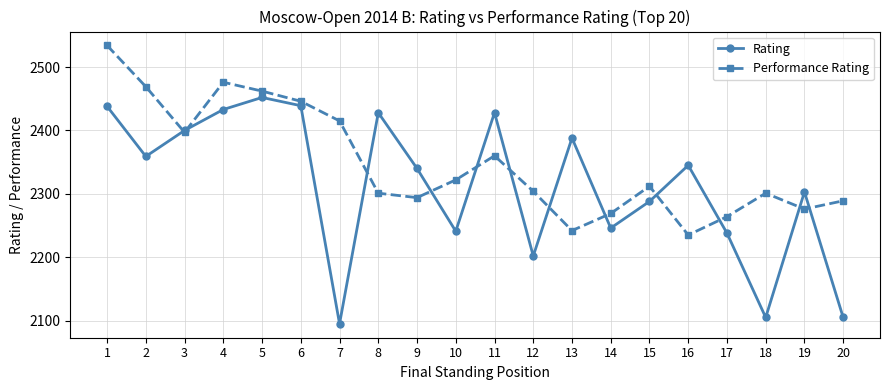

Which series has the largest total across all categories?

Performance Rating